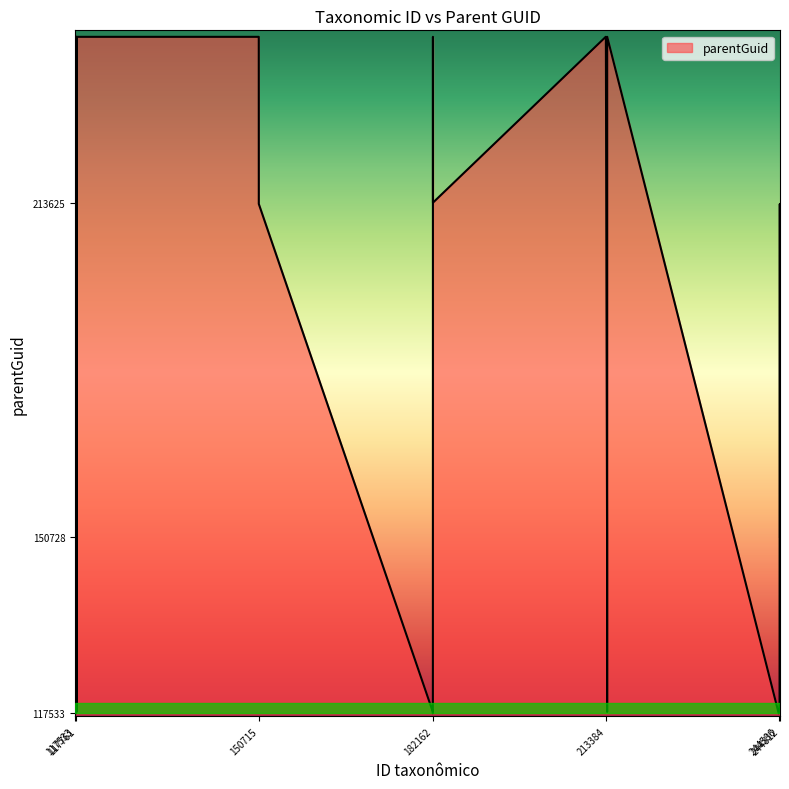

What is the difference between the maximum and minimum values?

127292